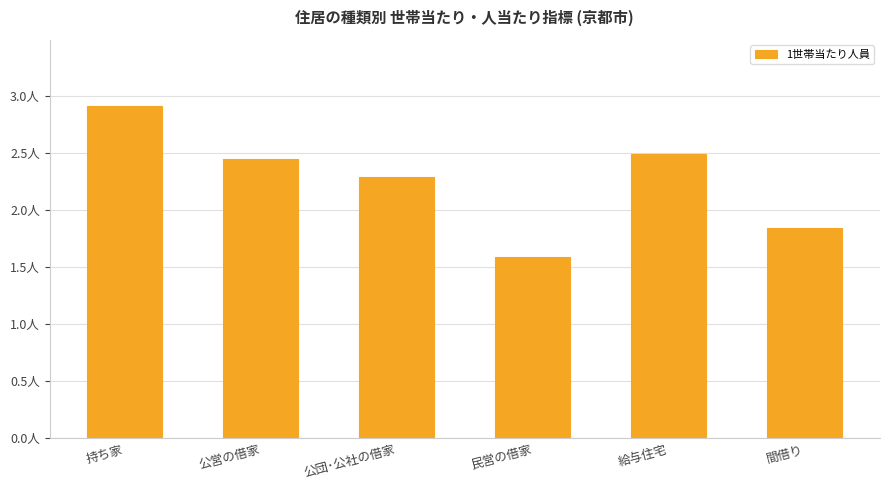

The value at 民営の借家 is 1.0. True or false?

False